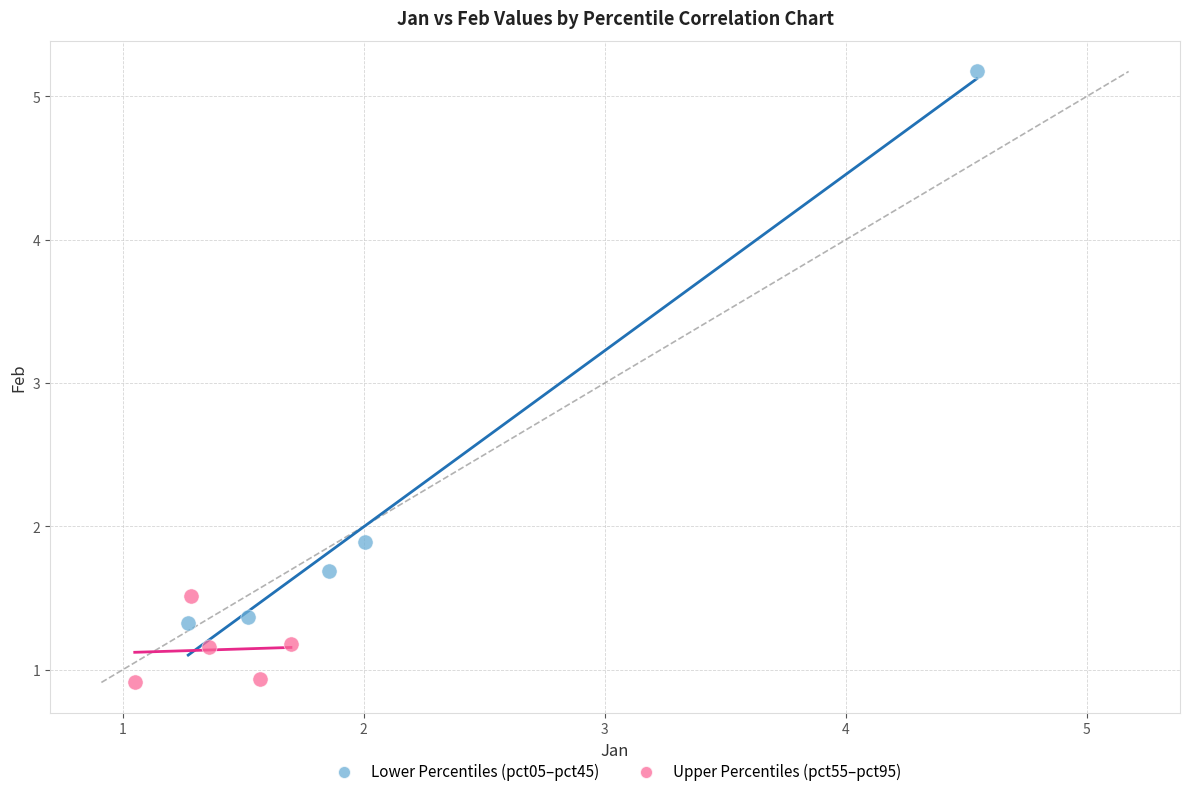

Which series reaches the maximum Y coordinate?

Lower Percentiles (pct05–pct45)